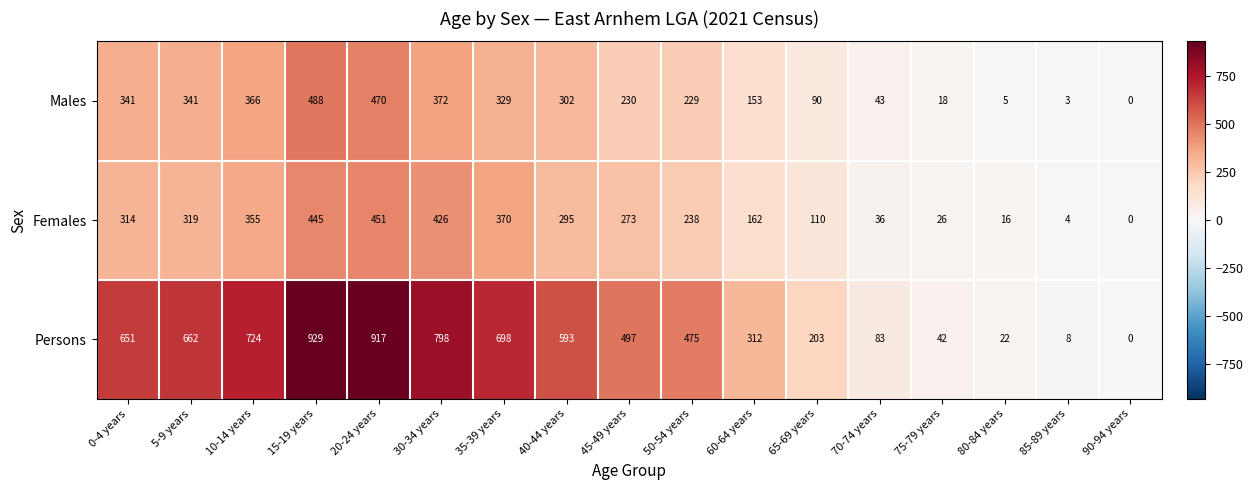

What is the highest value of the Females series?

451